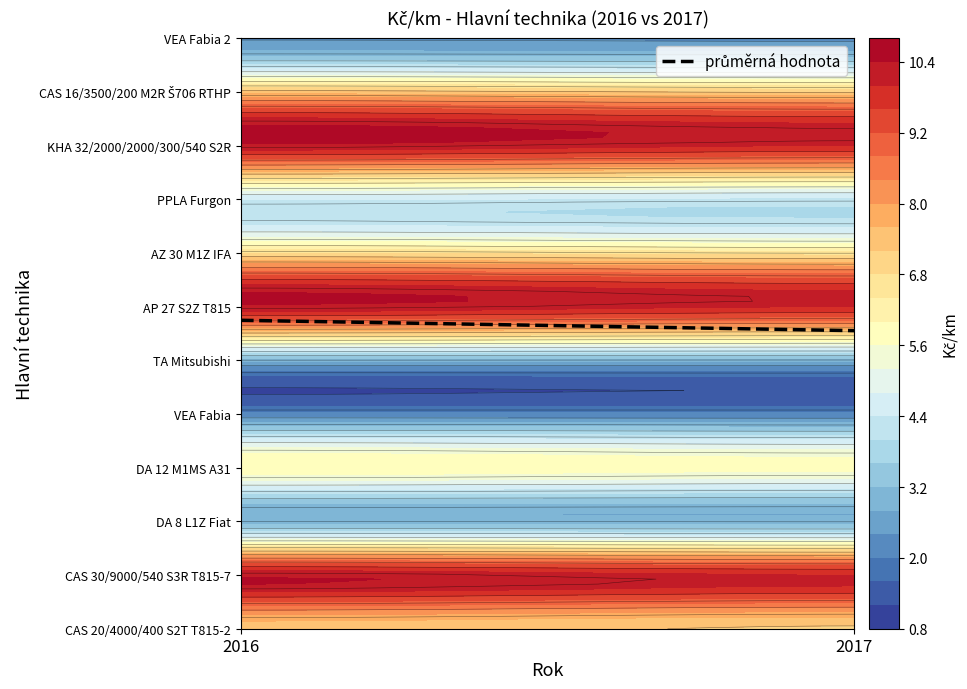

The value at 6 is 3.1. True or false?

False